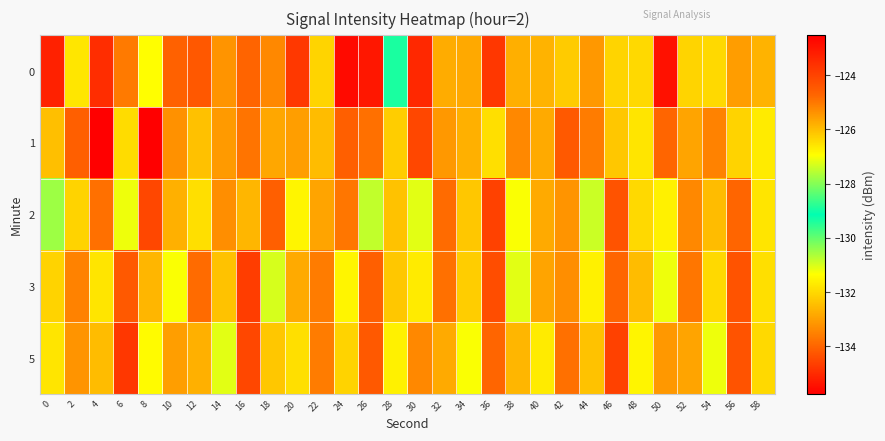

What is the smallest value displayed?

-135.8